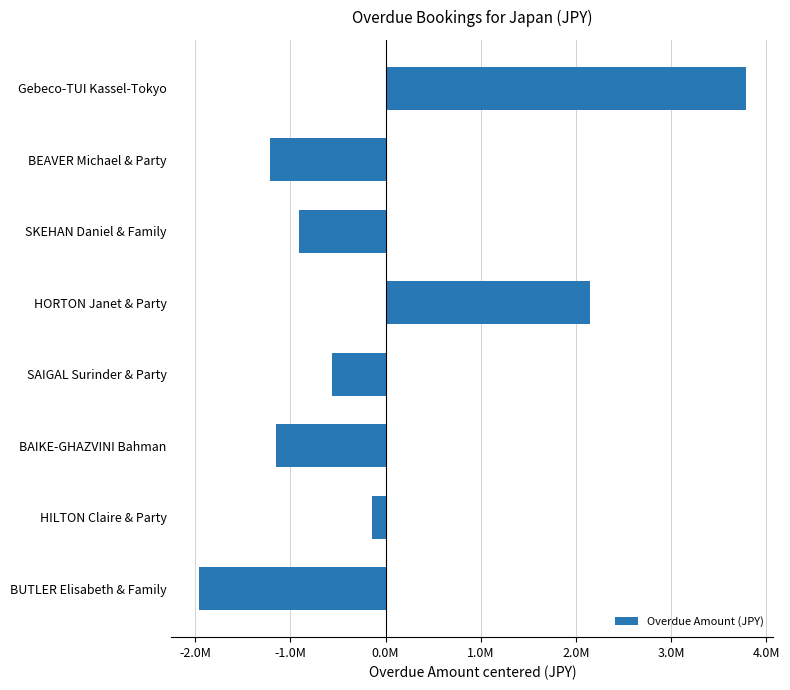

Are the bars horizontal?

Yes